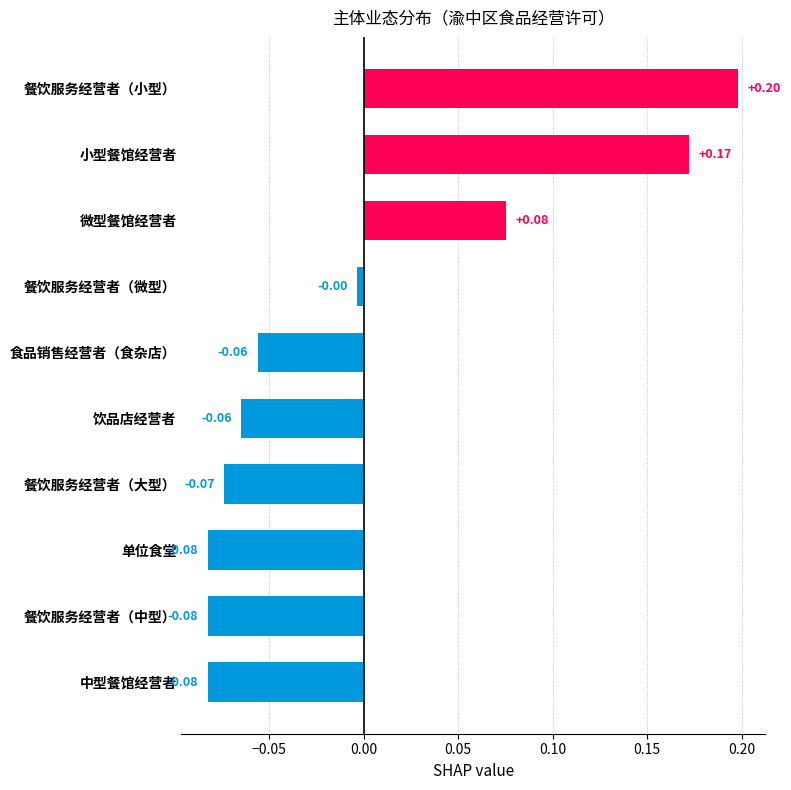

Count the number of values greater than 0.

3